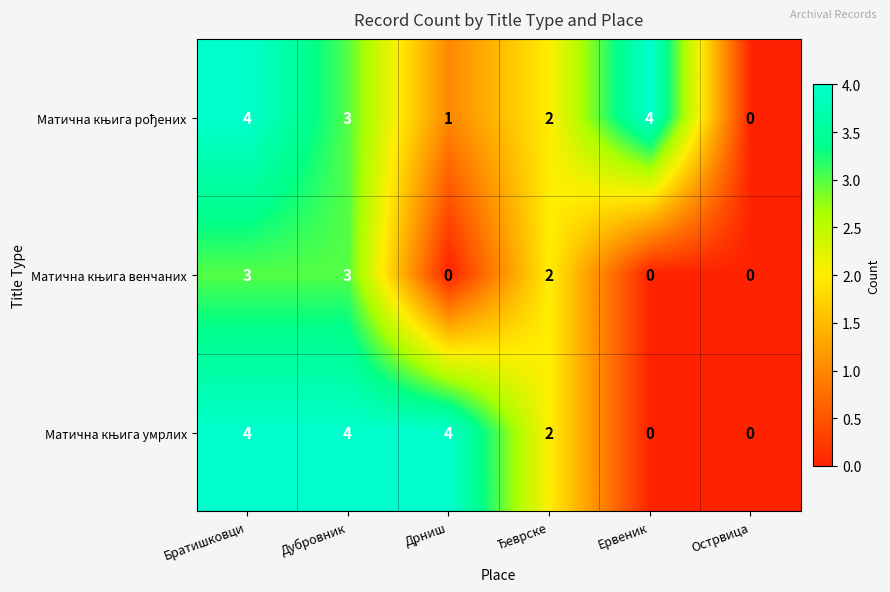

What is the total value across all series at Ервеник?

4